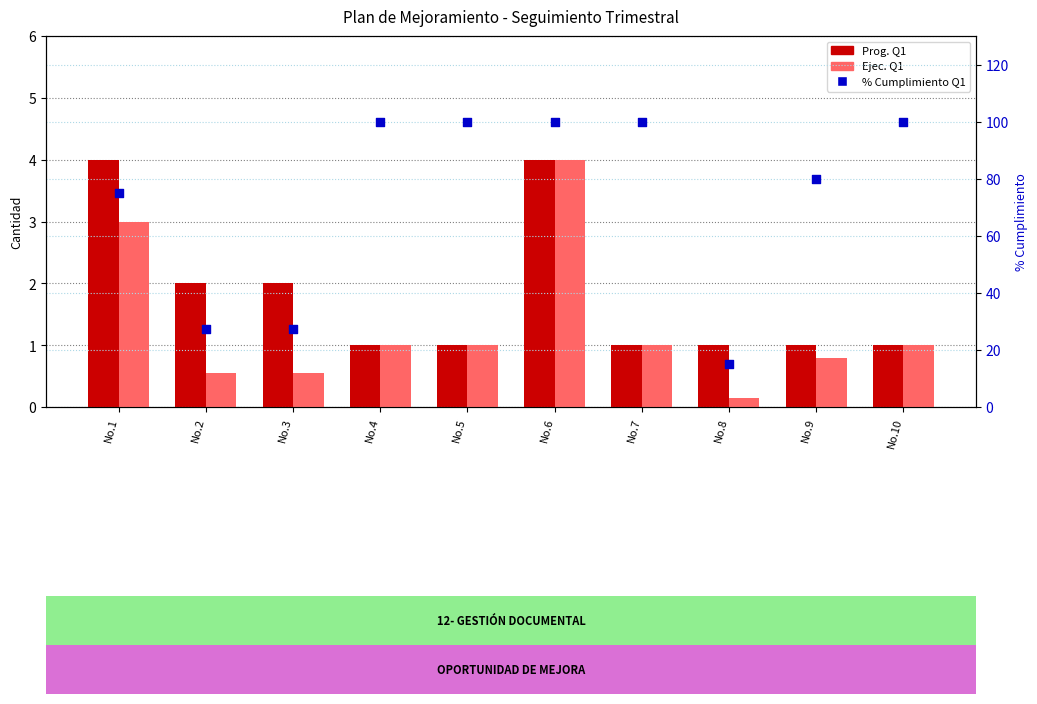

Which series contains the lowest Y value?

Ejec. Q1